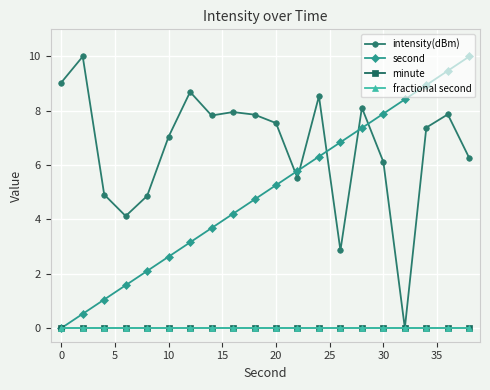

True or false: second and minute cross at least once.

False